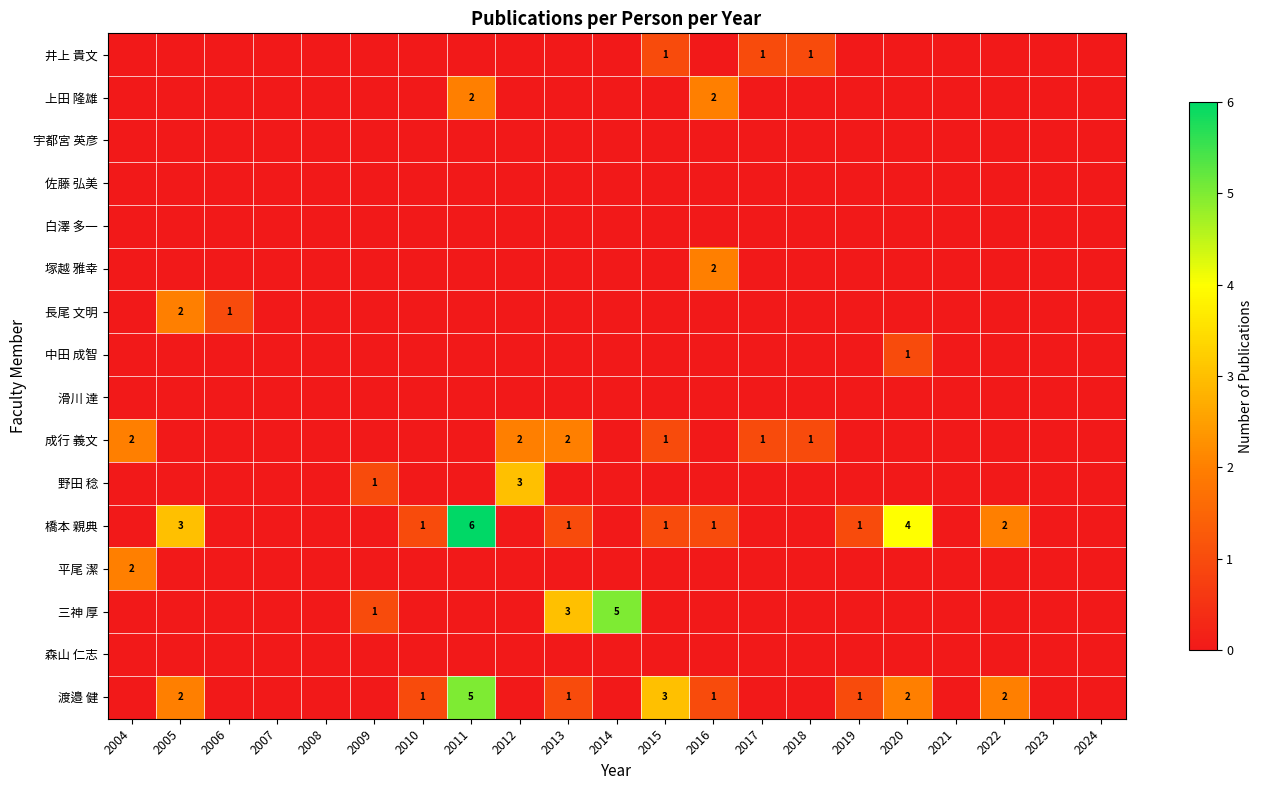

Is it true that 上田 隆雄 equals 1 at 2016?

False